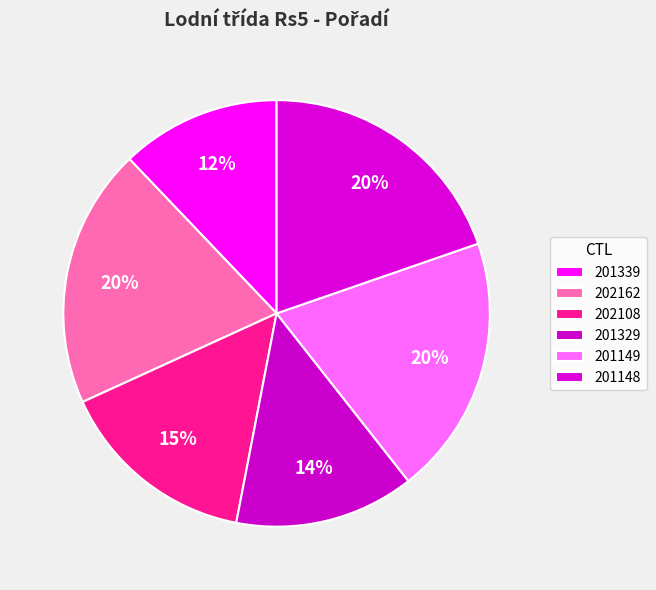

Rank the categories by value from lowest to highest.

201339, 201329, 202108, 202162, 201149, 201148